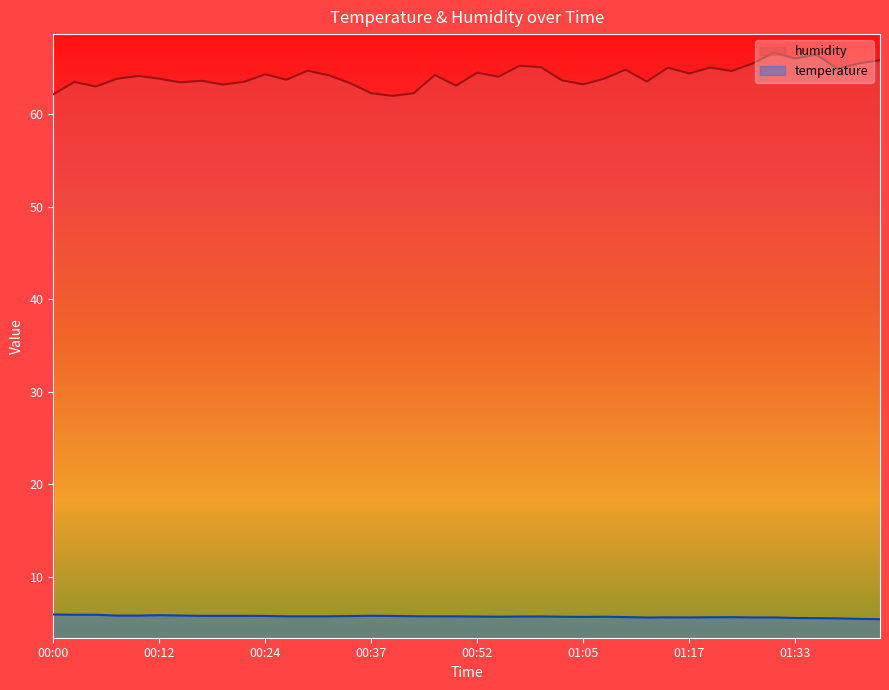

True or false: temperature has a value of 8.6 at 00:05.

False